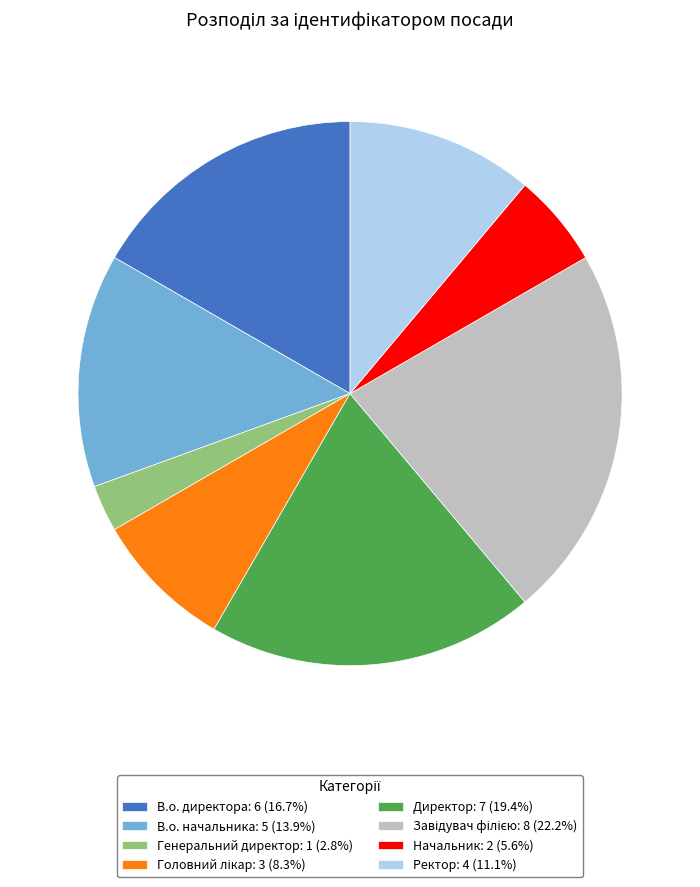

Is there any slice that represents more than half of the pie?

No